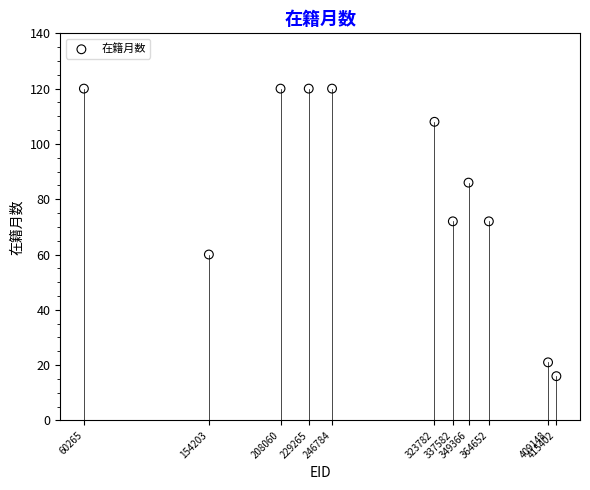

What is the average Y value?

83